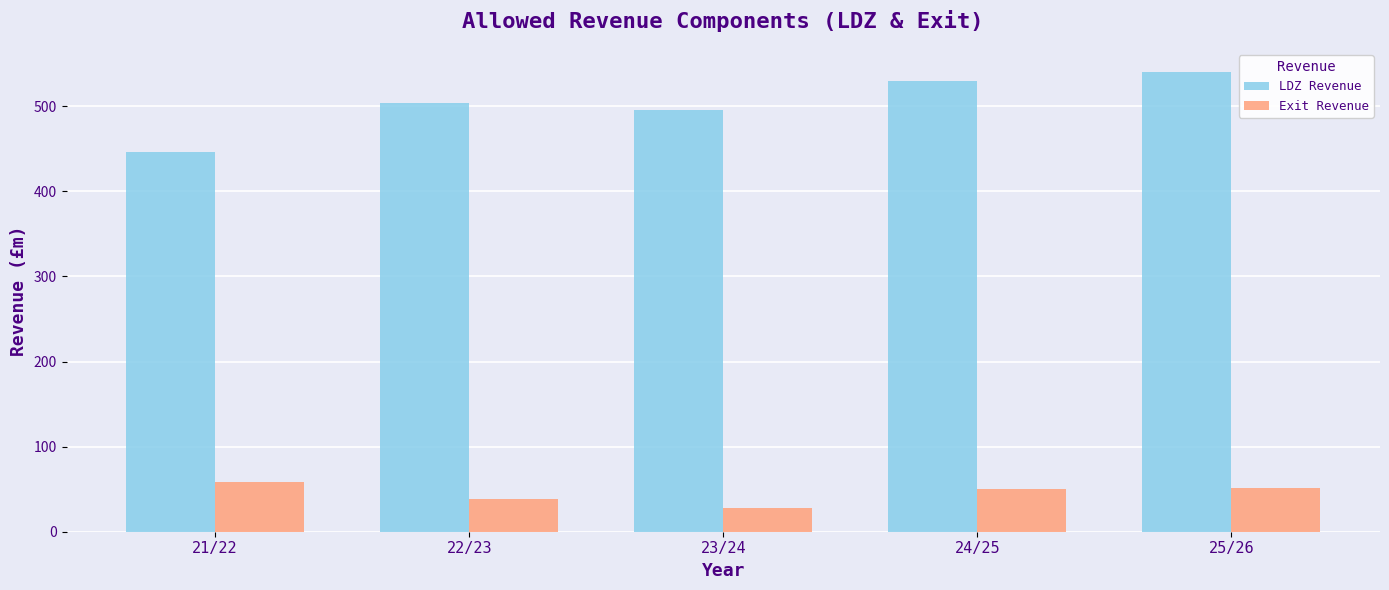

How many values in the Exit Revenue series are below 50?

2